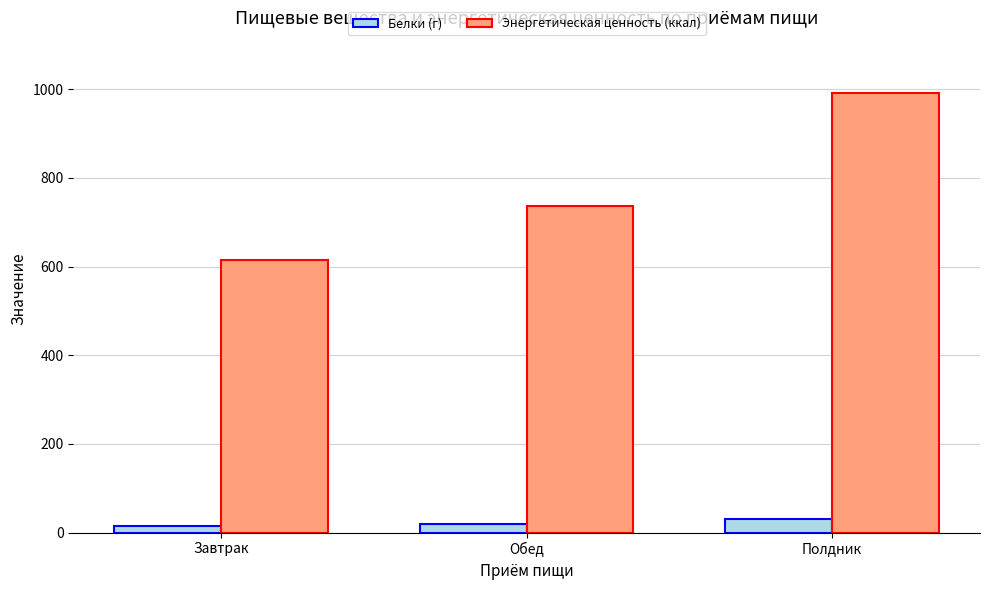

What are all the series names shown in the legend?

Белки (г), Энергетическая ценность (ккал)